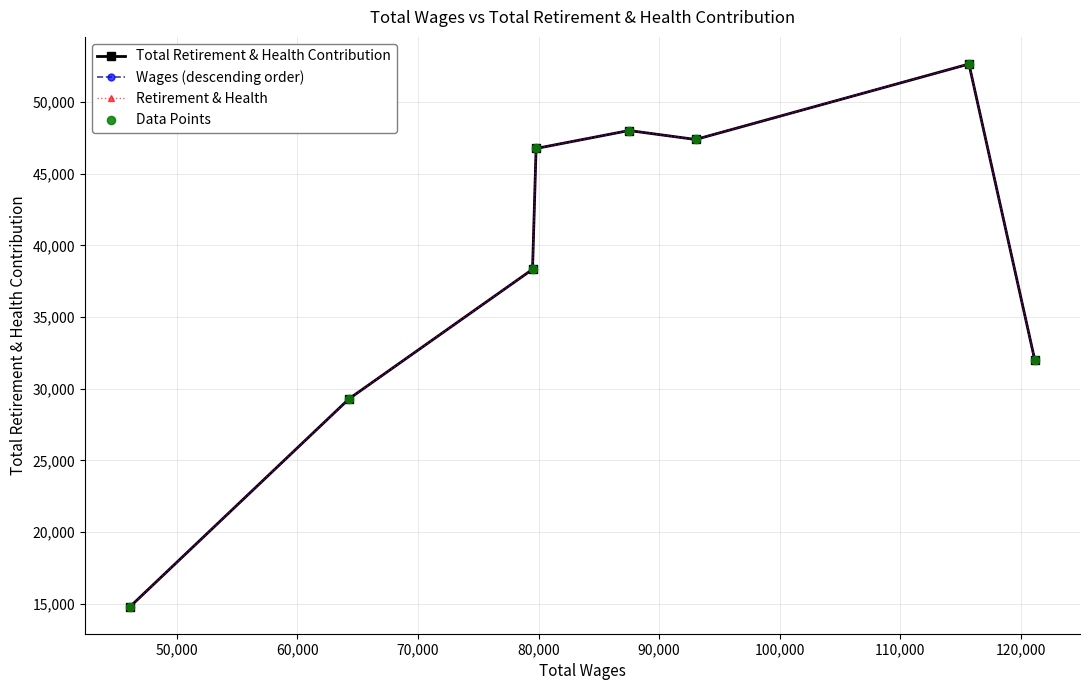

Does the chart have visible grid lines?

Yes